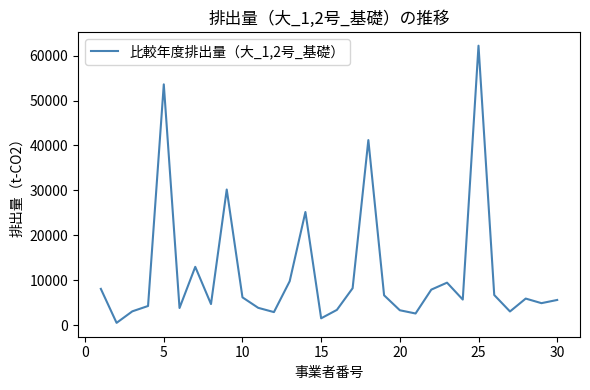

Is this an area chart (filled region under the line)?

No